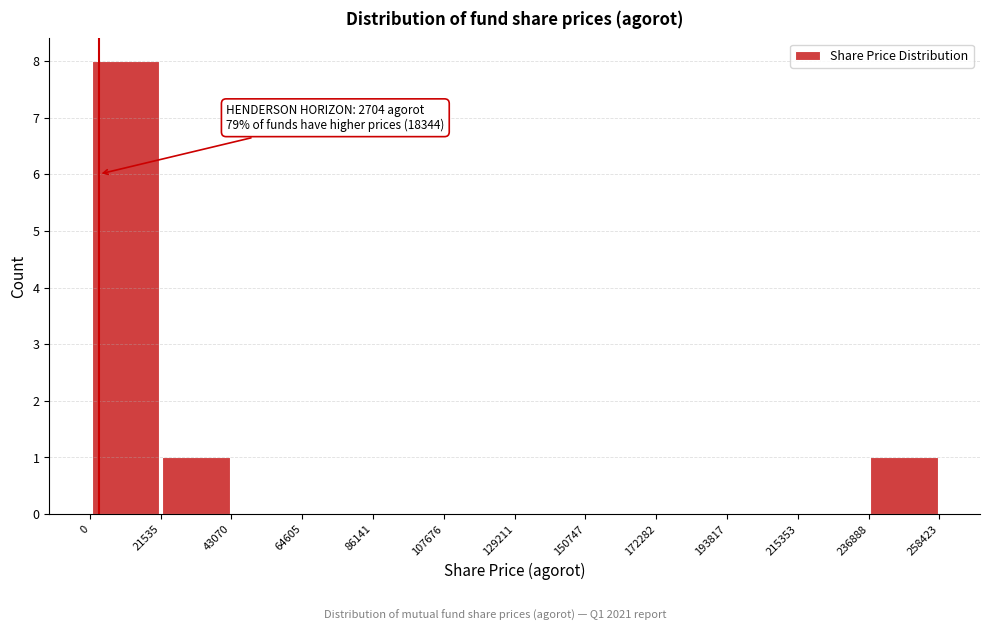

Over which range of the x-axis is the bar tallest?

0 to 21535